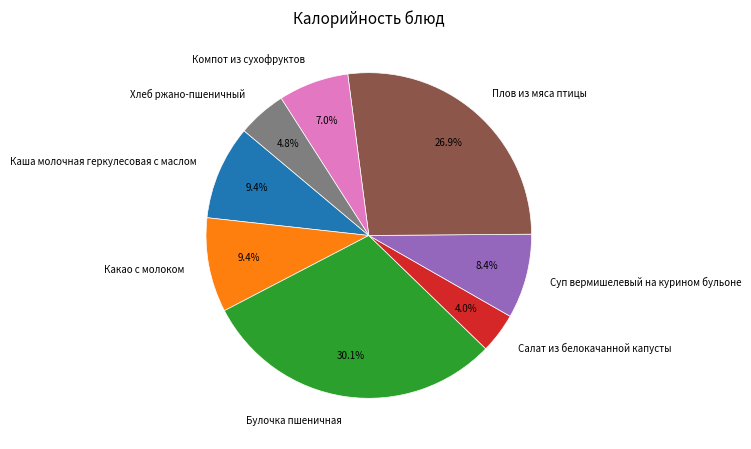

Is Каша молочная геркулесовая с маслом the majority of the pie?

No